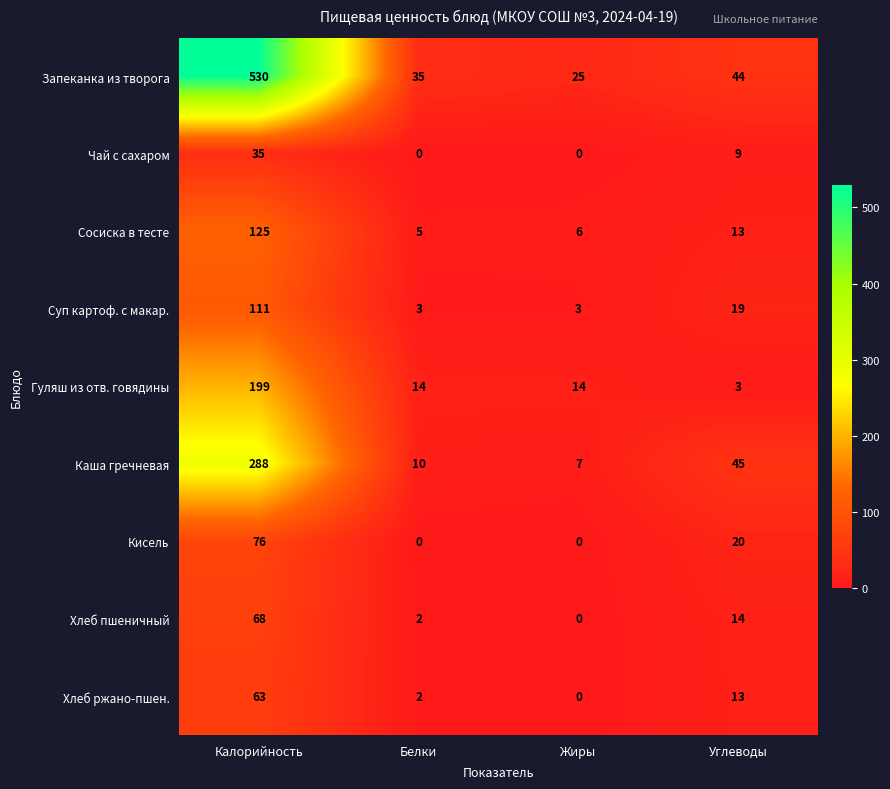

At which category is the sum across all series the highest?

Калорийность